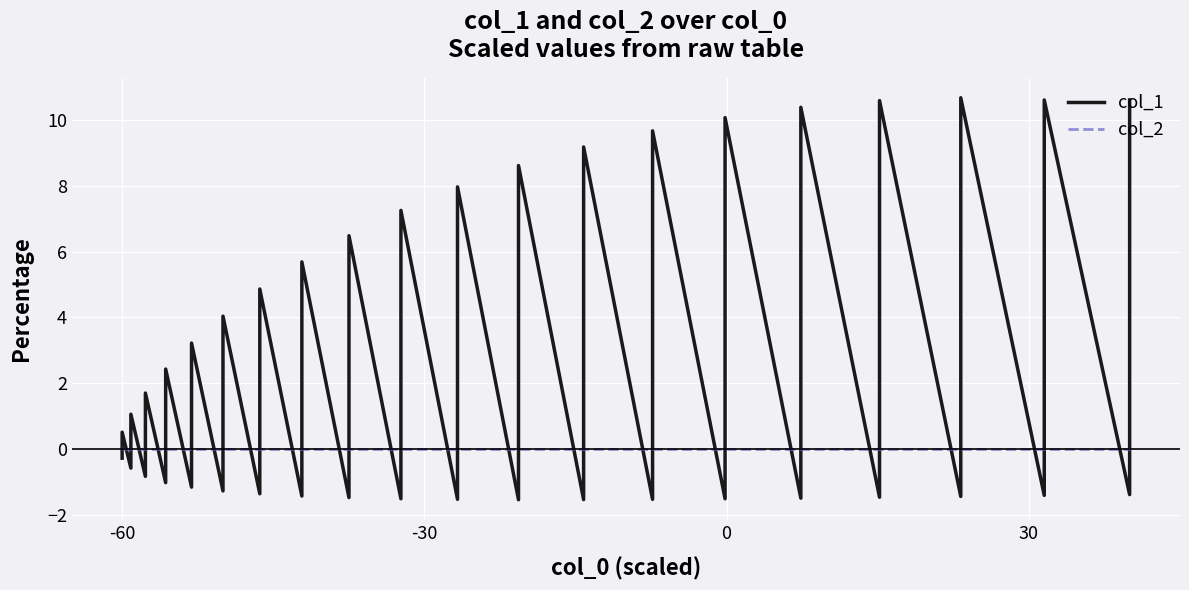

Rank the series by their average value, from lowest to highest.

col_2, col_1